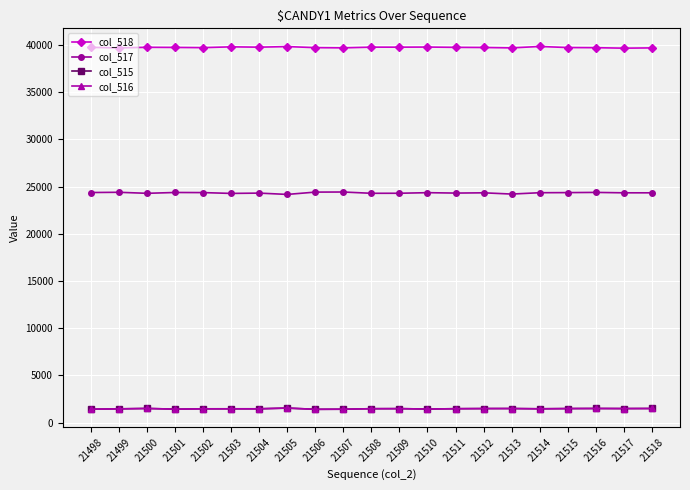

What is the sum of all col_518 values?

834425